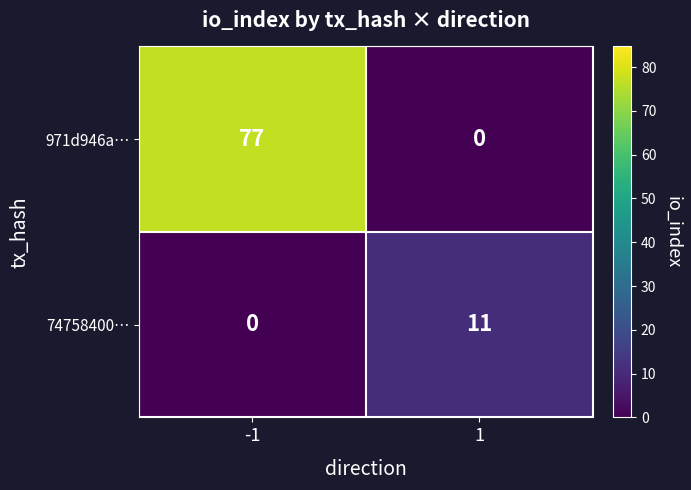

Reading left to right, transcribe all the data shown in this chart.

971d946a…: 77	0
74758400…: 0	11